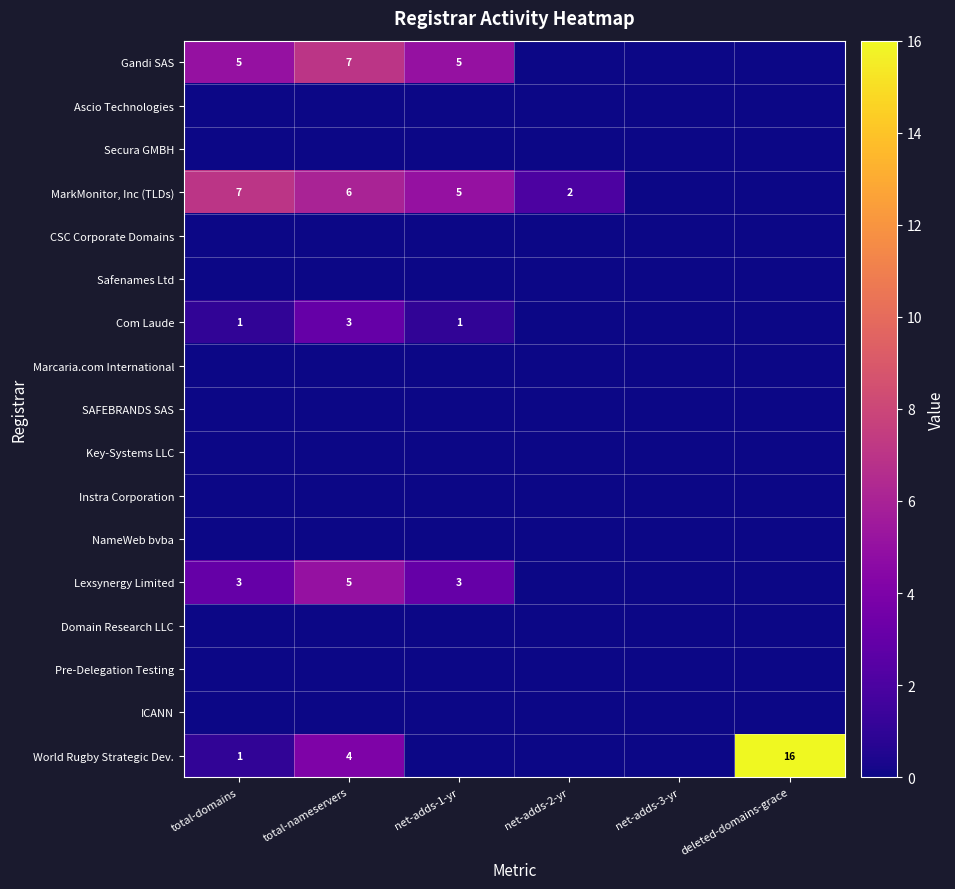

The value of MarkMonitor, Inc (TLDs) at net-adds-2-yr is 1. True or false?

False